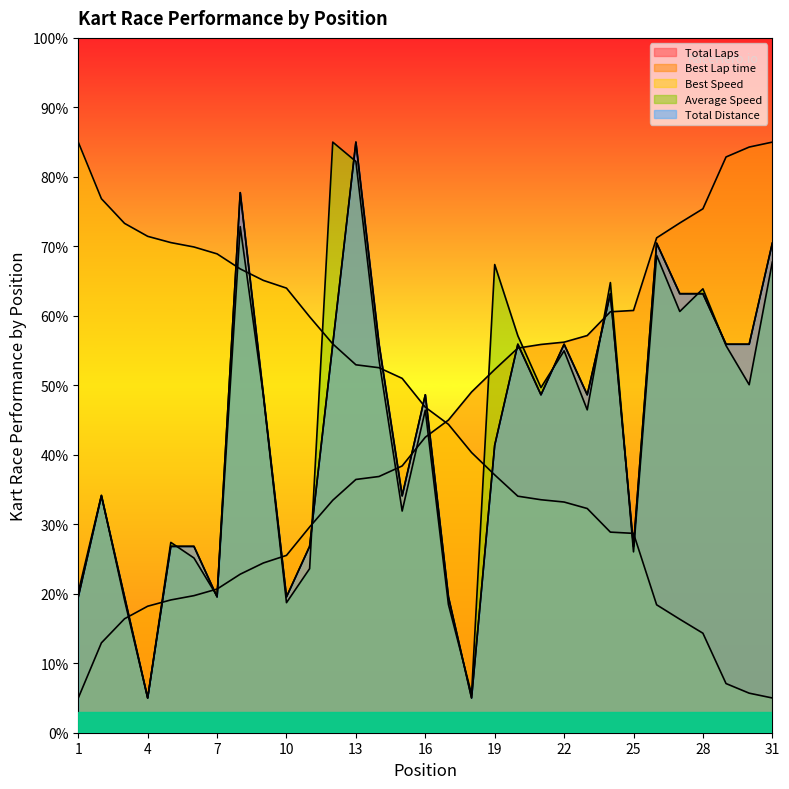

What is the difference between the maximum and minimum values in the Total Laps series?

80.0